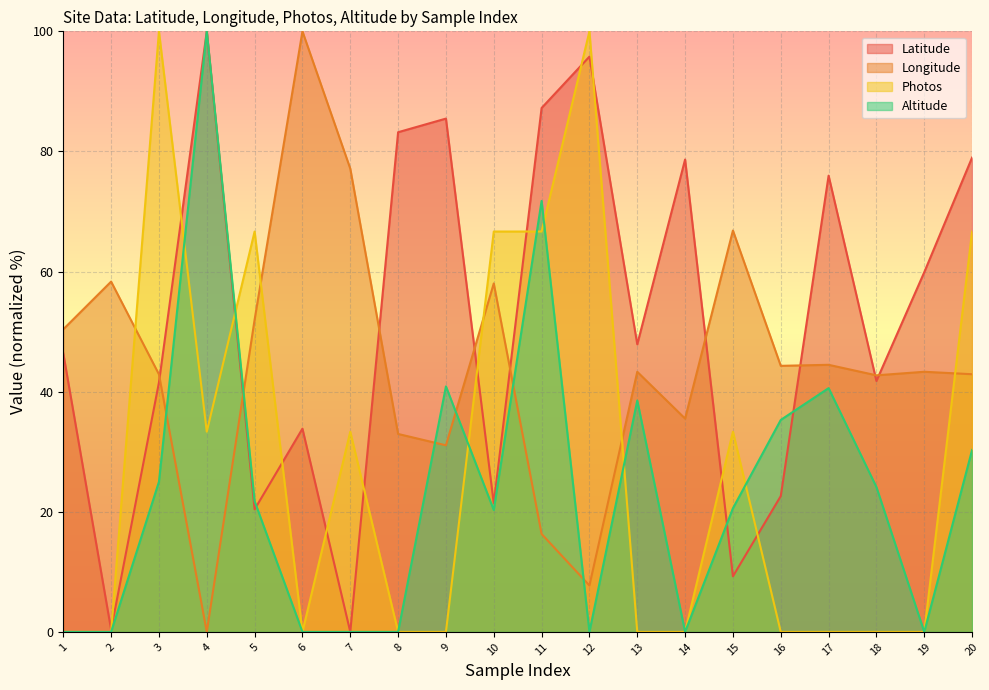

At 7, list the series in order from largest to smallest.

Longitude, Photos, Latitude, Altitude